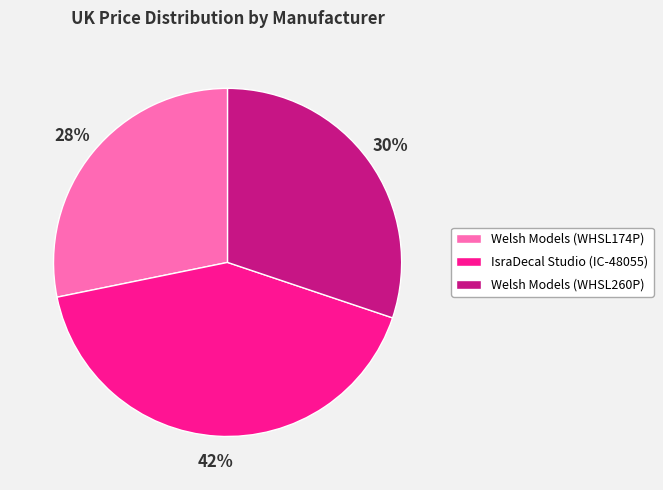

Does Welsh Models (WHSL174P) account for over 50% of the chart?

No